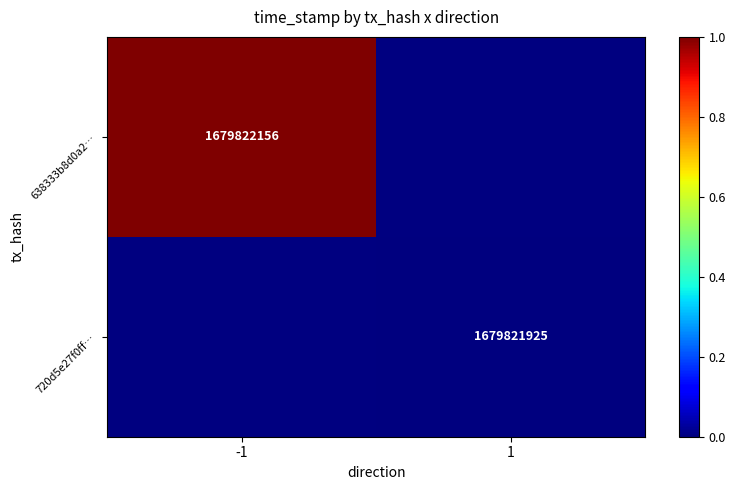

True or false: 720d5e27f0ff… has a value of 976422566 at 1.

False